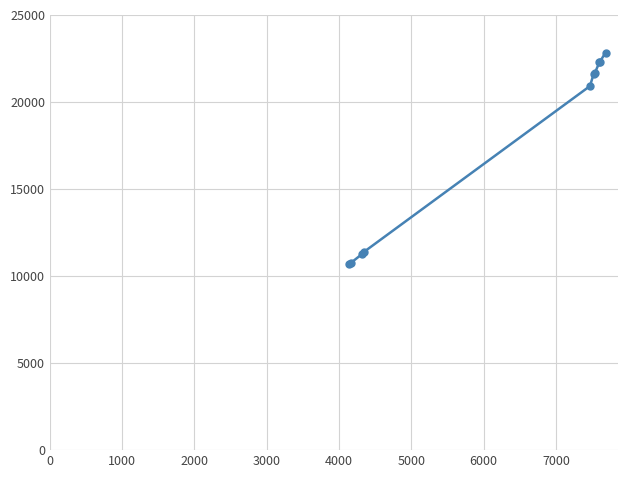

What is the sum of all values?

175549